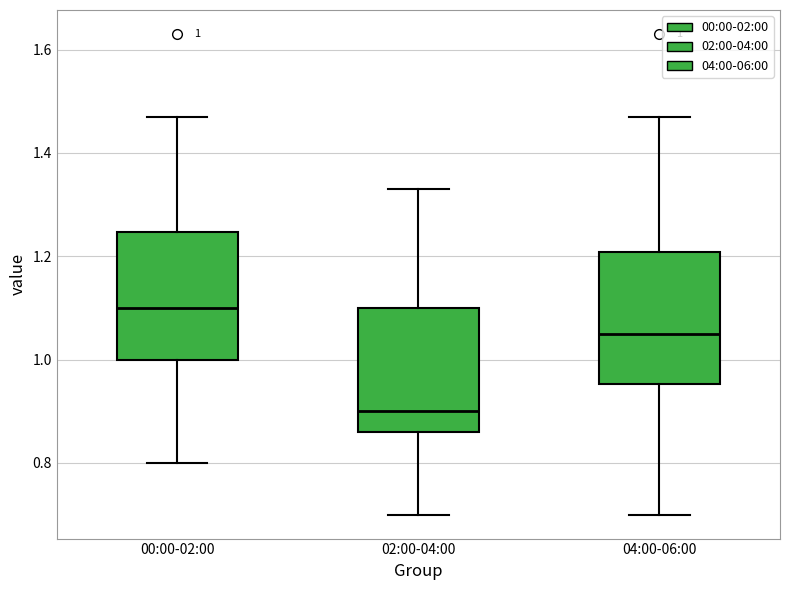

Which box has the lowest median line?

02:00-04:00